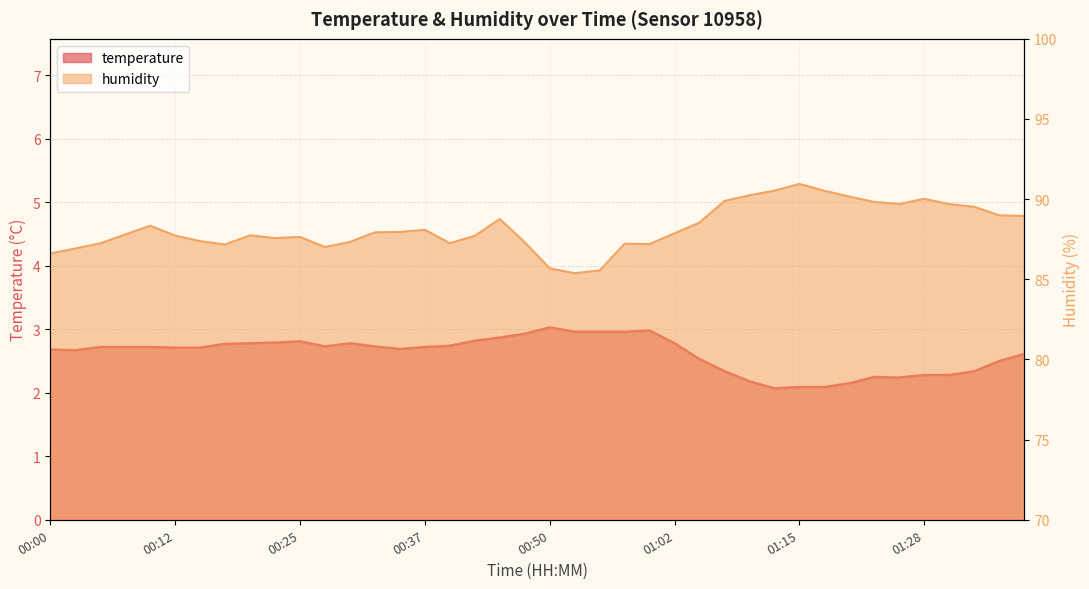

How many categories are shown in the chart?

40